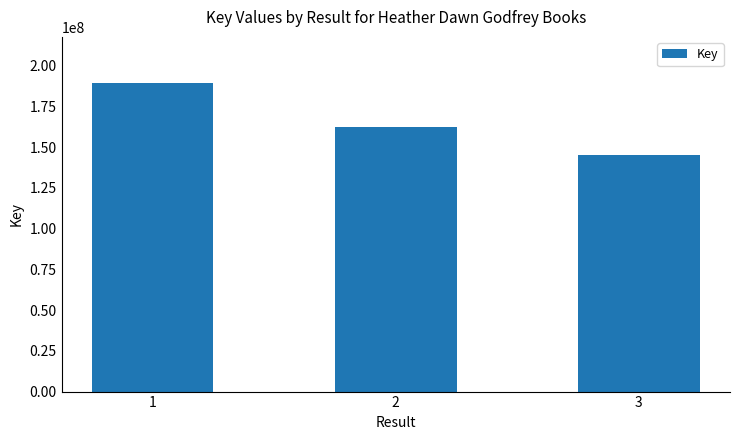

What is the value of the 3rd bar from the left?

145089066